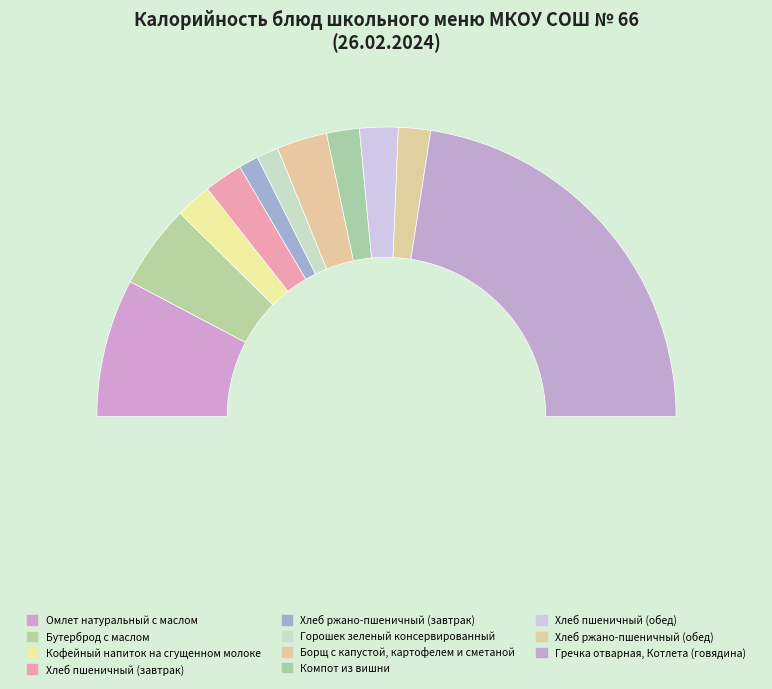

Is Хлеб пшеничный (завтрак) the majority of the pie?

No